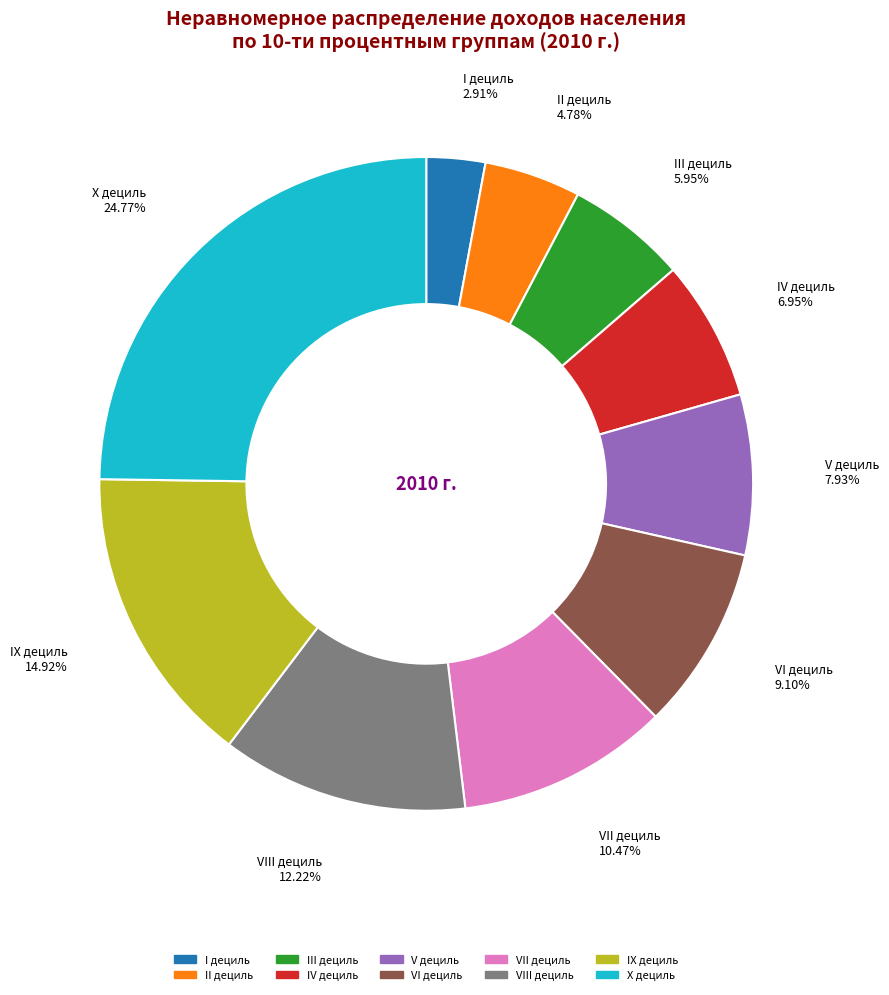

Rank the categories by value from lowest to highest.

I дециль, II дециль, III дециль, IV дециль, V дециль, VI дециль, VII дециль, VIII дециль, IX дециль, X дециль